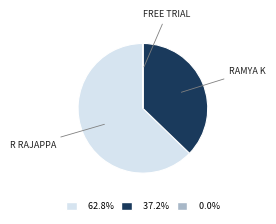

Is the sum of 62.8% and 37.2% greater than half?

Yes